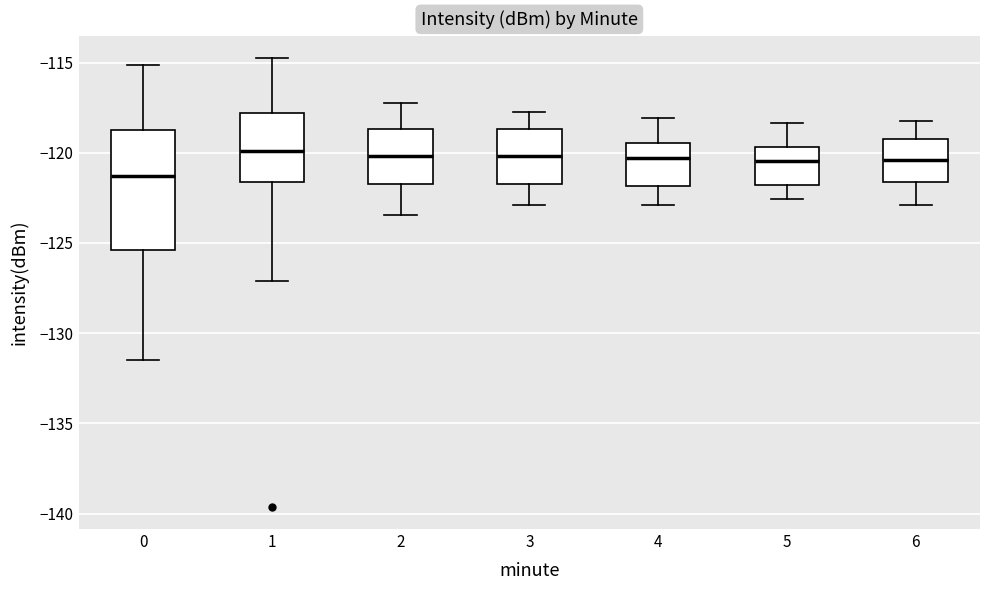

Where does the lower whisker of the box at x = 1 end on the y-axis? The values are not printed on the chart, so give them approximately, as read against the axis.

-127.0